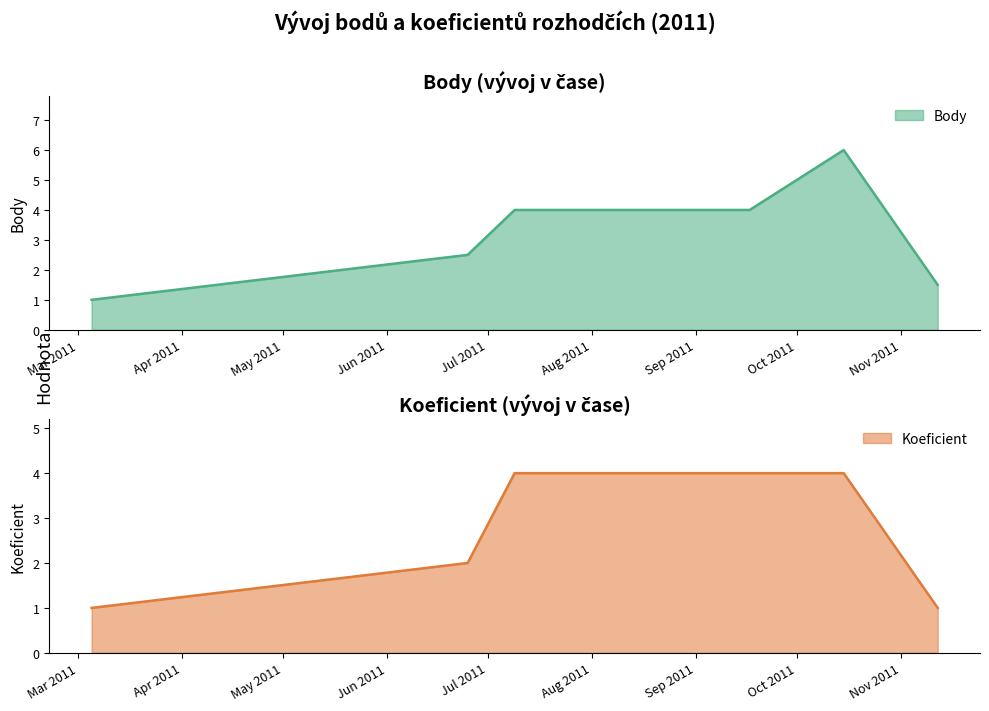

At how many categories does at least one series exceed 2?

5